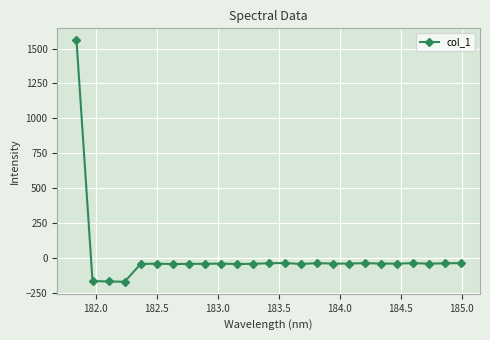

What is the smallest value displayed?

-172.2